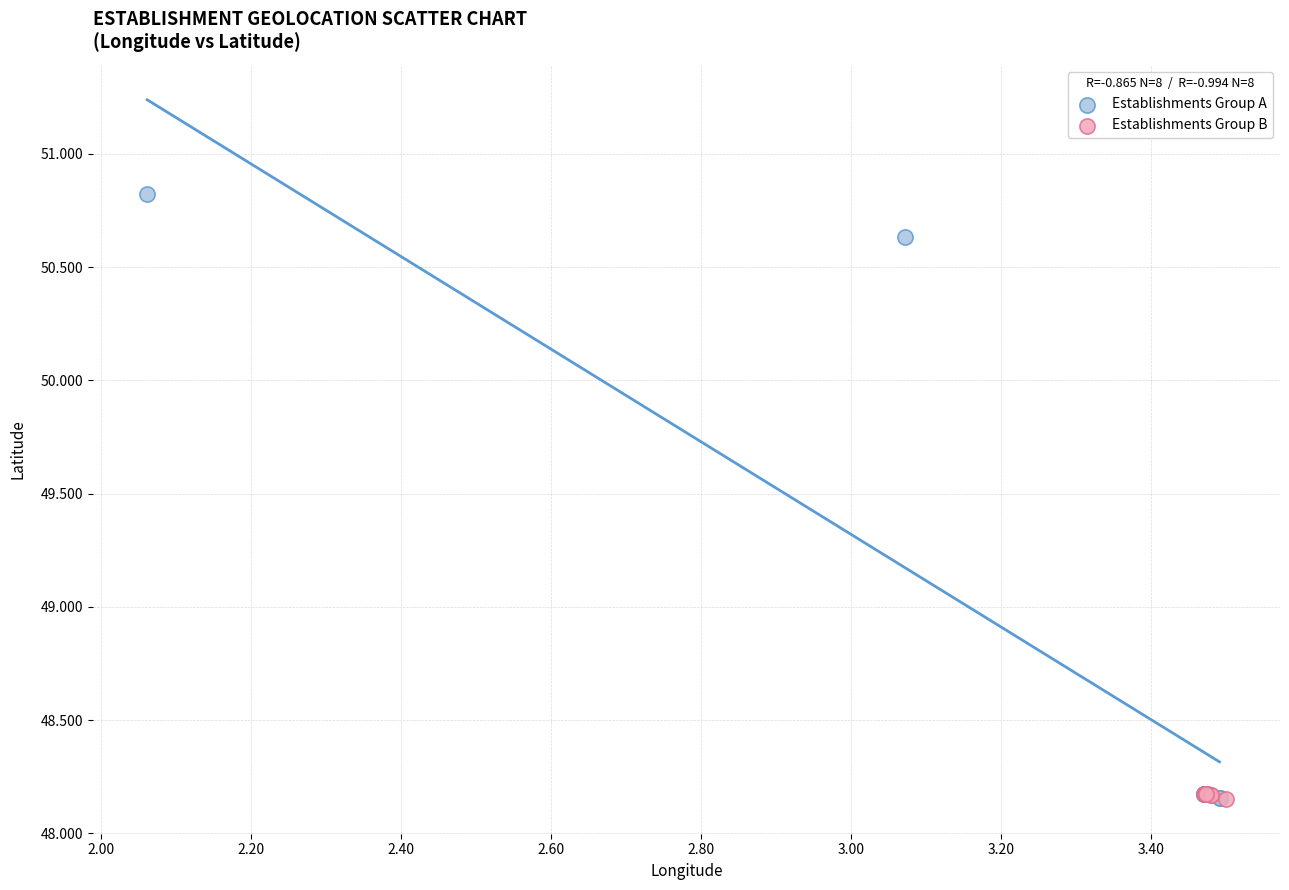

Which series has the widest spread of Y values?

Establishments Group A